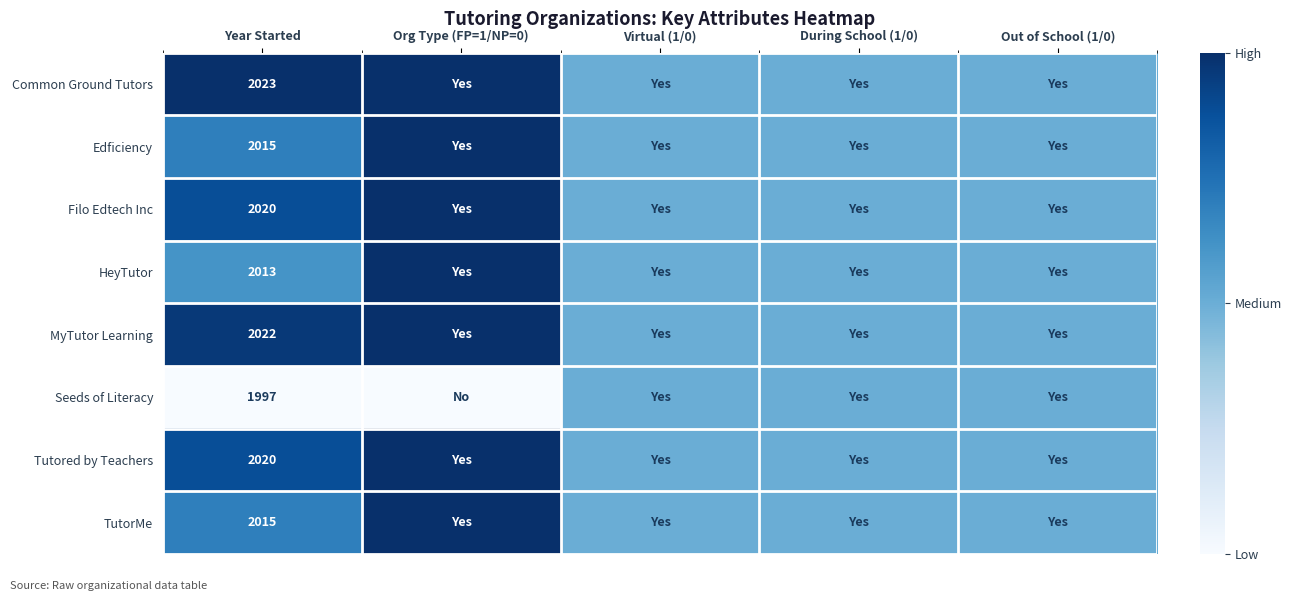

Which has a higher value, During School (1/0) or Out of School (1/0)?

During School (1/0)